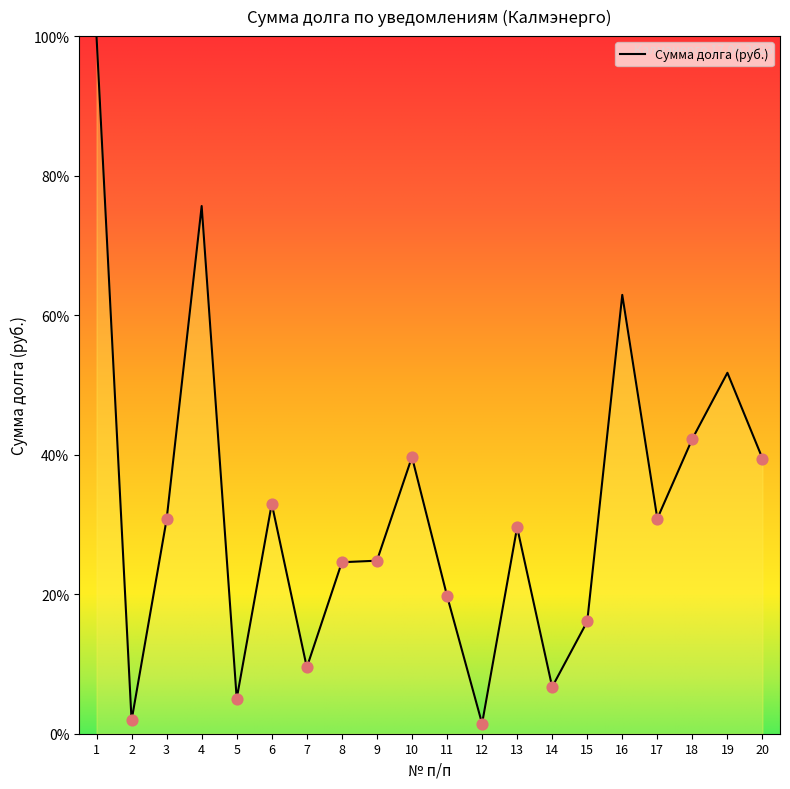

What is the change in value from 1 to 8?

-75.4